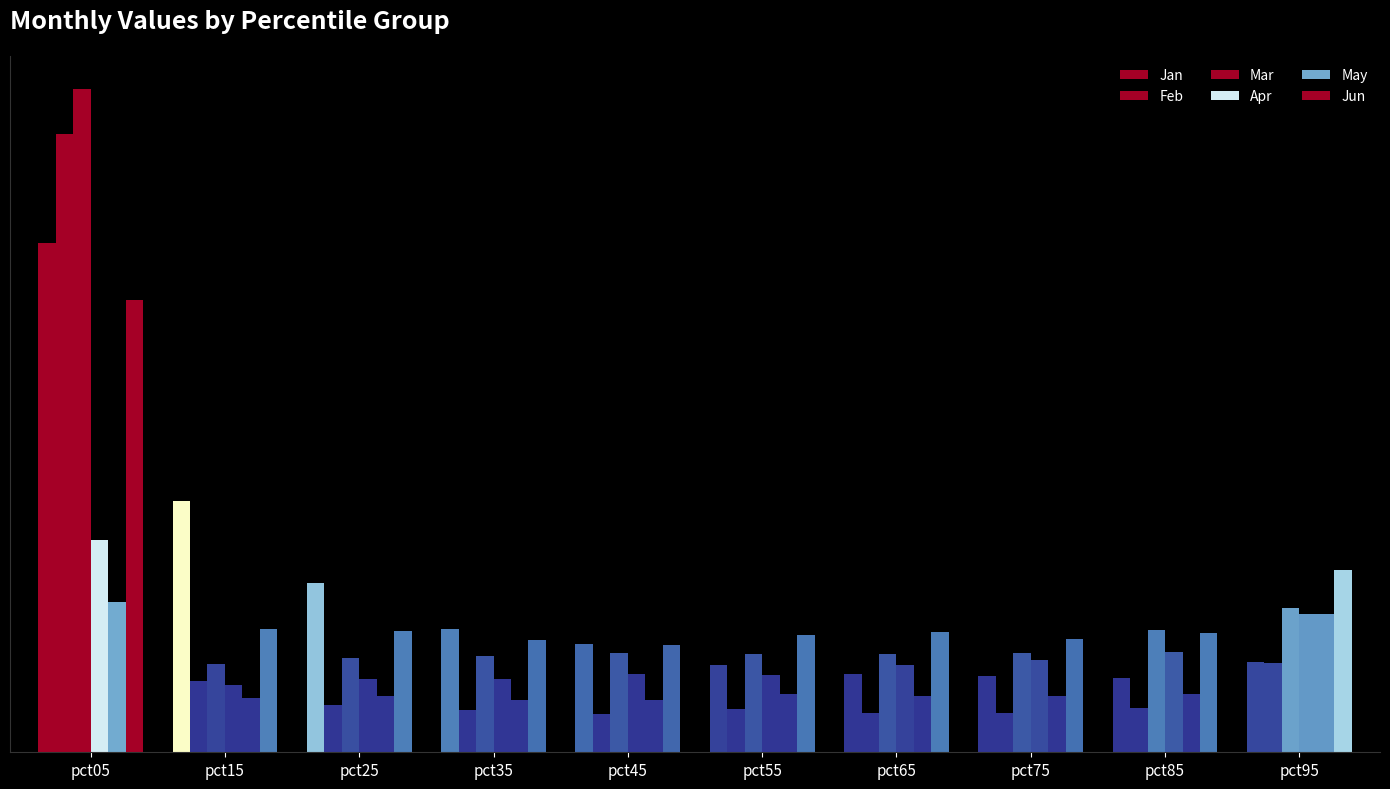

Read the Jan value at pct85.

0.4